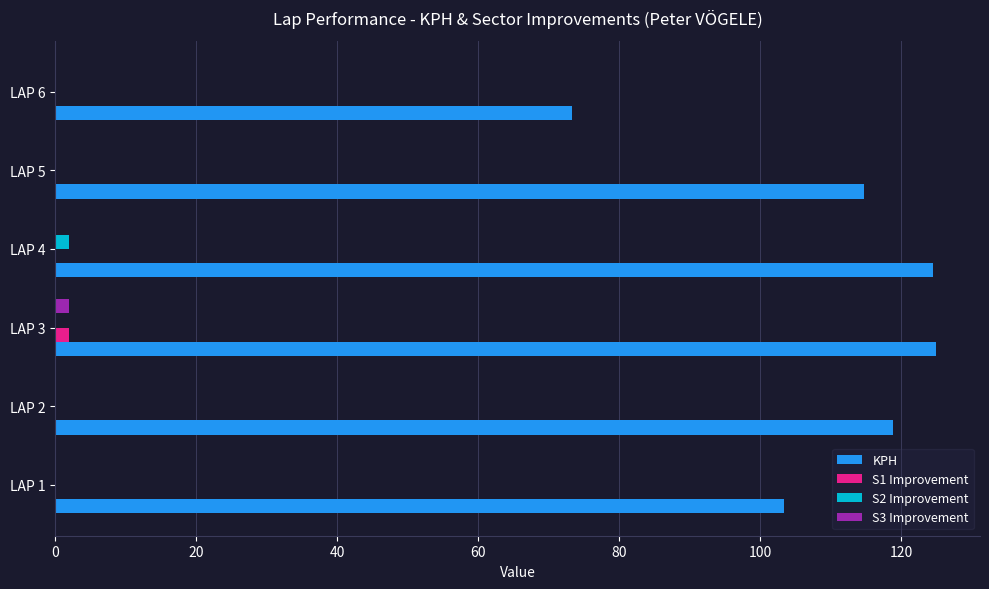

Which series has the largest total across all categories?

KPH